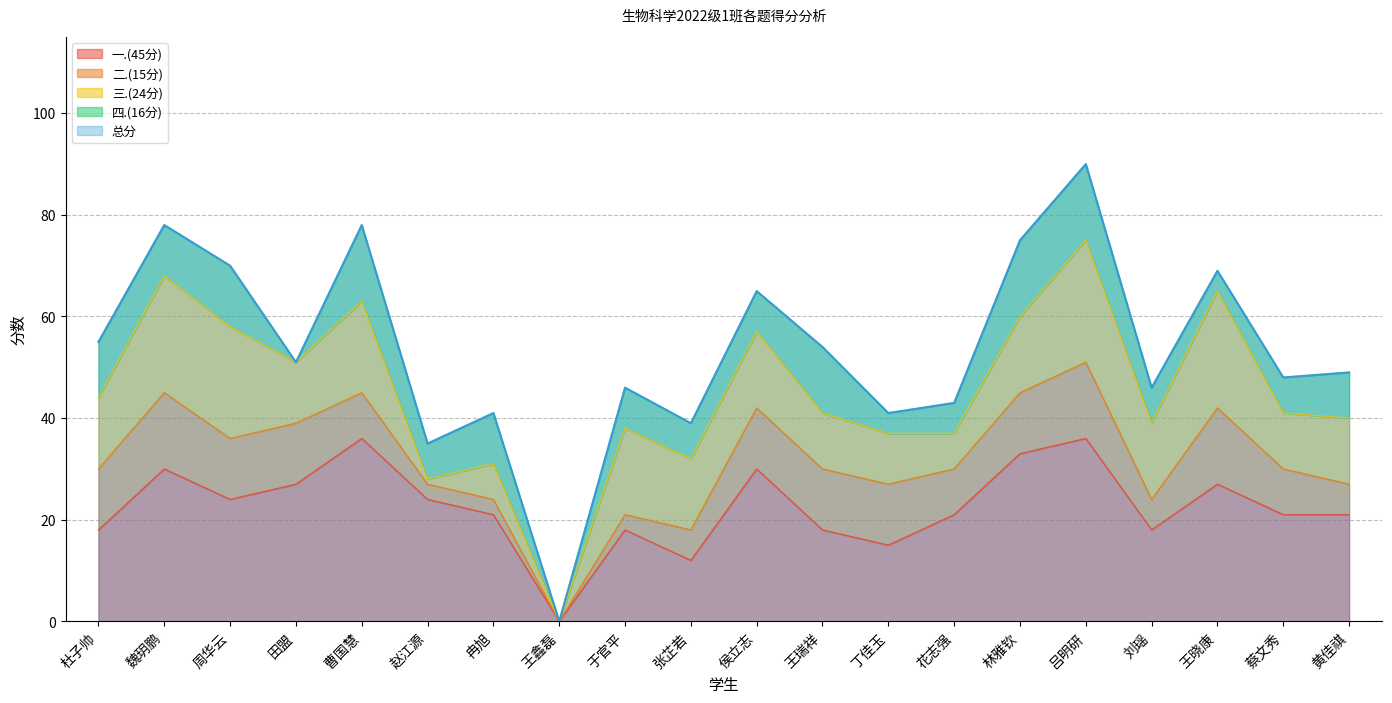

What is the label of the 8th point from the left?

王鑫磊